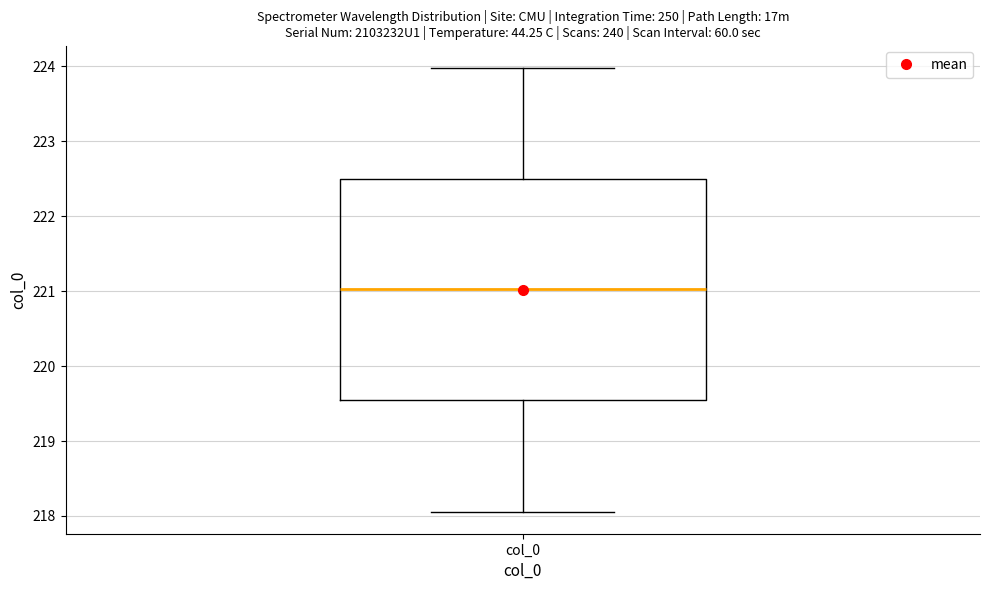

Where does the upper whisker of the box for col_0 end on the y-axis? The values are not printed on the chart, so give them approximately, as read against the axis.

224.0